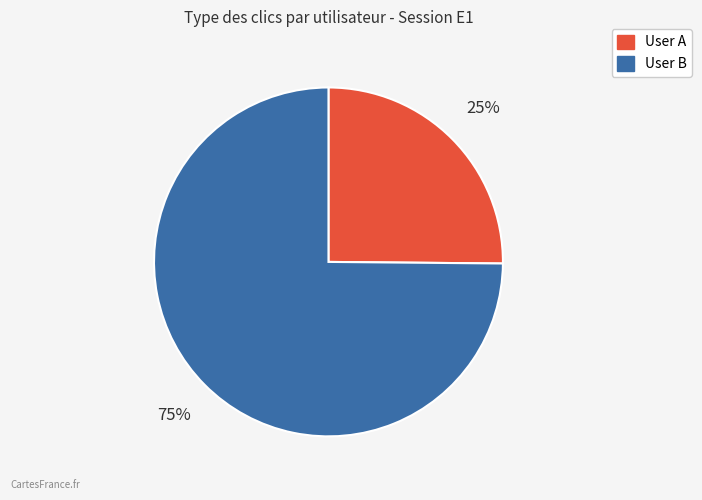

Do User B and User A together represent more than half of the pie?

Yes